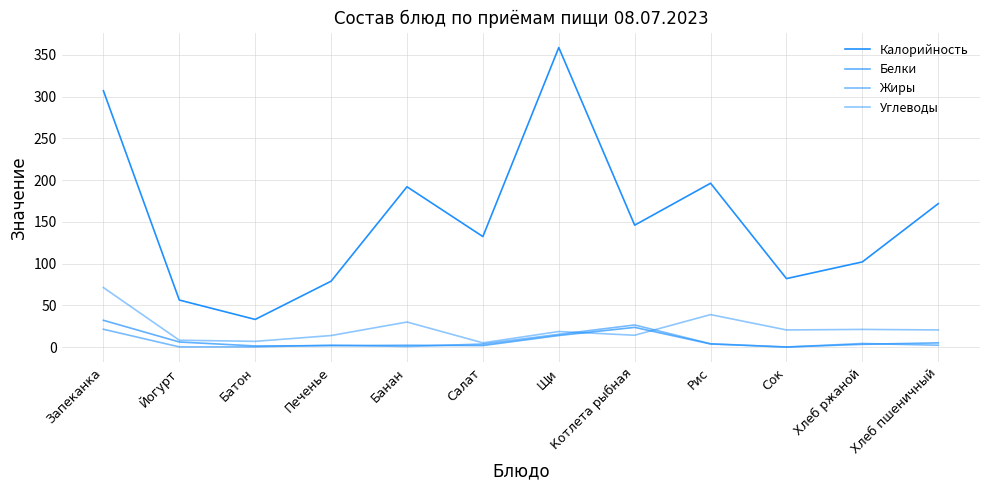

How many lines are shown in the chart?

4